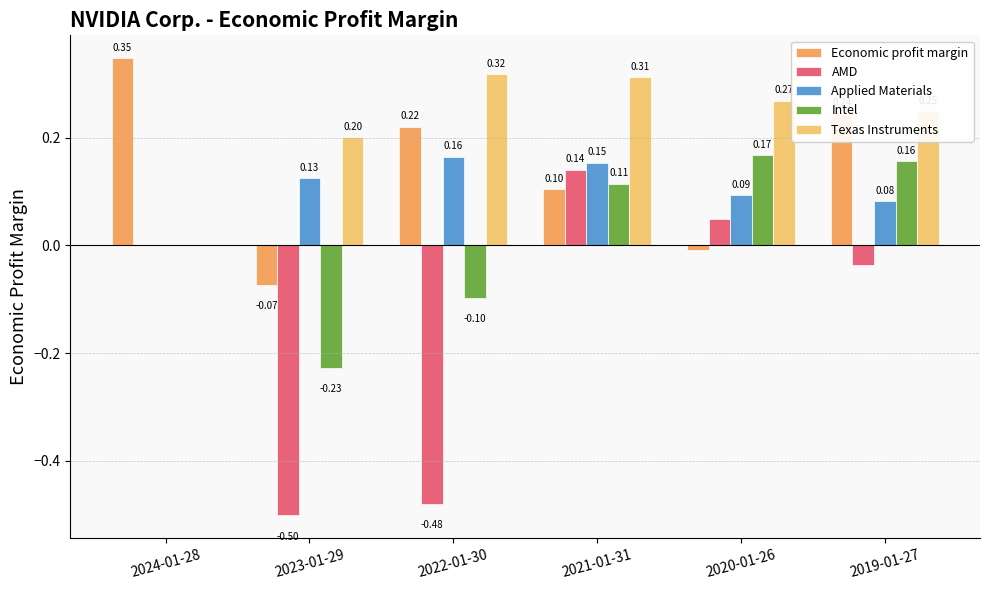

What is the difference between the Intel values at 2024-01-28 and 2022-01-30?

0.1